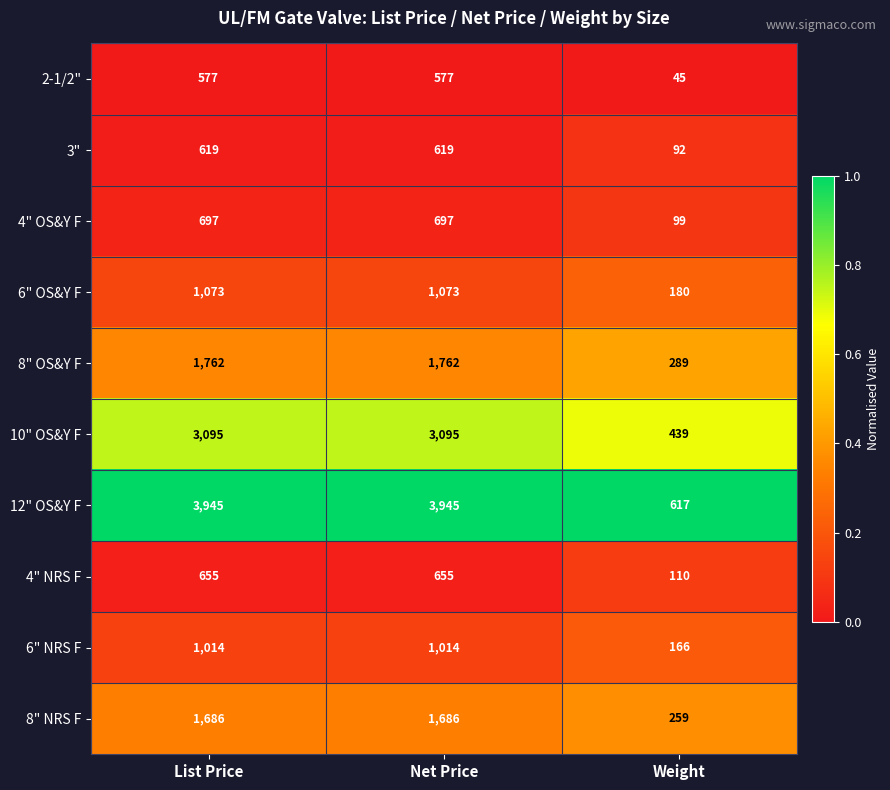

Which series has the widest spread of values?

12" OS&Y F